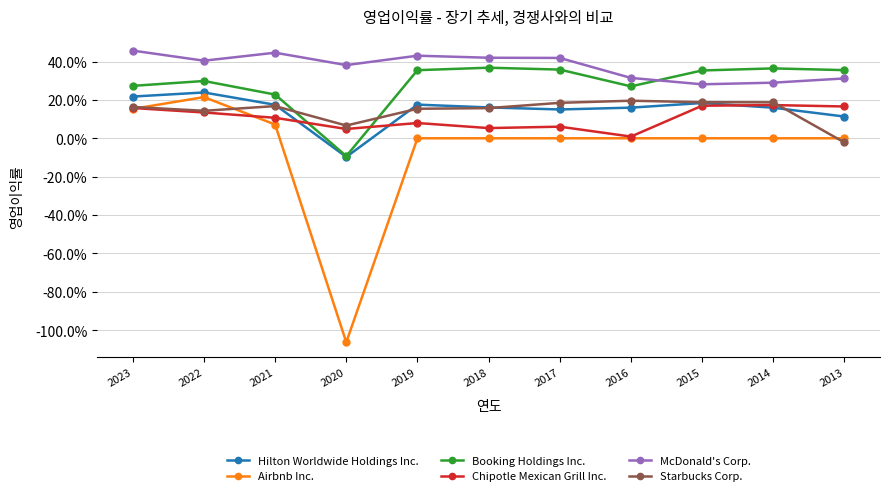

What is the difference between the Hilton Worldwide Holdings Inc. values at 2022 and 2015?

0.1